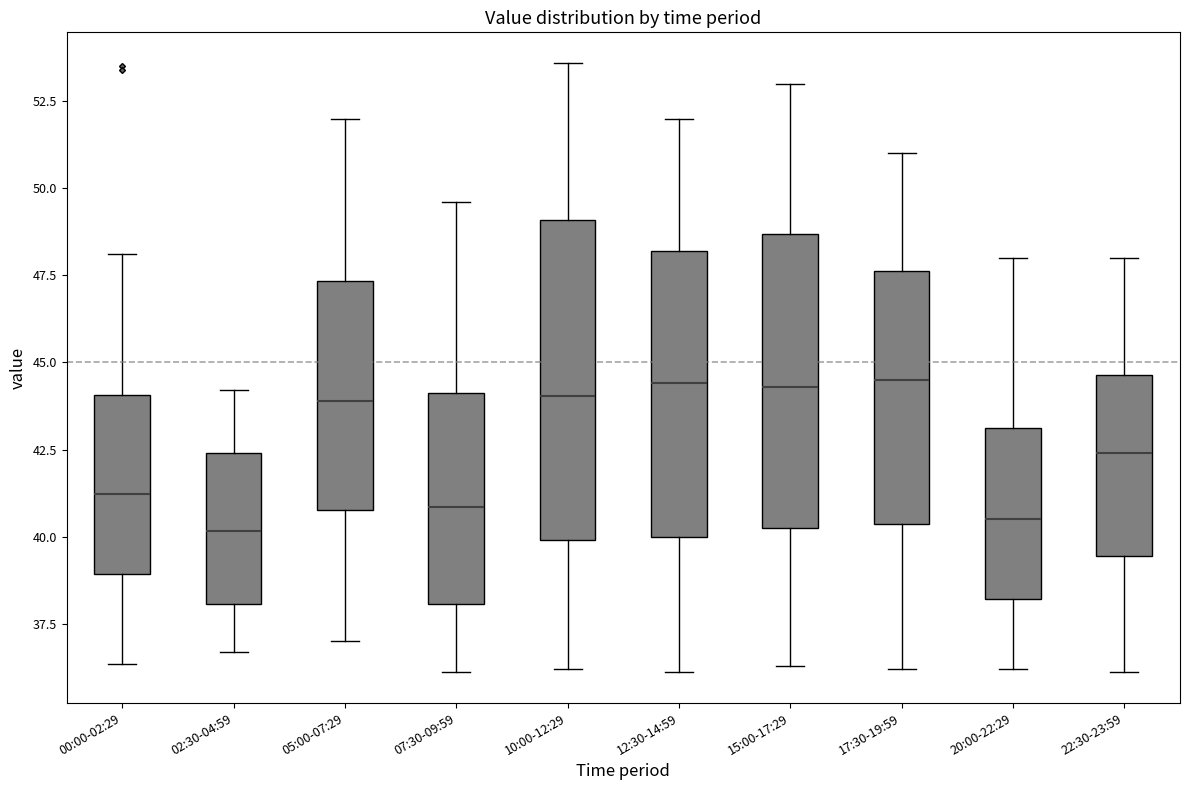

Reading left to right, read every box against the y-axis: the position of its median line, the range the box covers, and the ends of its whiskers. The values are not printed on the chart, so give them approximately, as read against the axis.

00:00-02:29: median 41.0, box 39.0 to 44.0, whiskers 36.5 to 48.0
02:30-04:59: median 40.0, box 38.0 to 42.5, whiskers 36.5 to 44.0
05:00-07:29: median 44.0, box 41.0 to 47.5, whiskers 37.0 to 52.0
07:30-09:59: median 41.0, box 38.0 to 44.0, whiskers 36.0 to 49.5
10:00-12:29: median 44.0, box 40.0 to 49.0, whiskers 36.0 to 53.5
12:30-14:59: median 44.5, box 40.0 to 48.0, whiskers 36.0 to 52.0
15:00-17:29: median 44.5, box 40.5 to 48.5, whiskers 36.5 to 53.0
17:30-19:59: median 44.5, box 40.5 to 47.5, whiskers 36.0 to 51.0
20:00-22:29: median 40.5, box 38.0 to 43.0, whiskers 36.0 to 48.0
22:30-23:59: median 42.5, box 39.5 to 44.5, whiskers 36.0 to 48.0